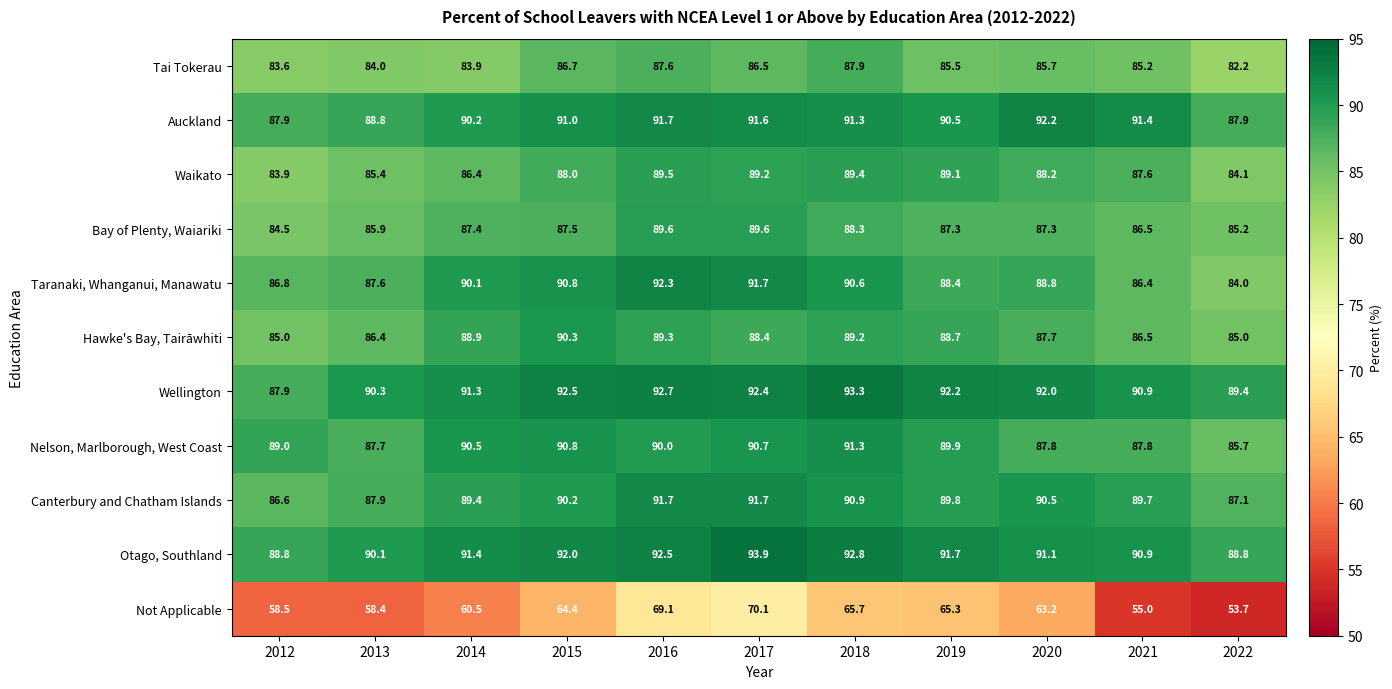

Which category has the lowest value across all series?

2022